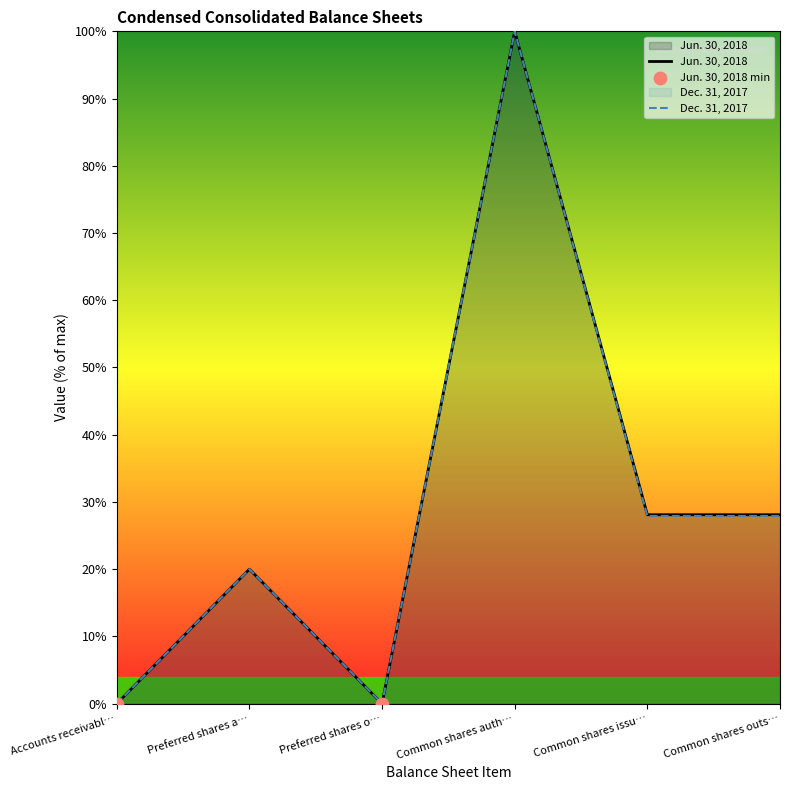

Which series has the largest total across all categories?

Jun. 30, 2018